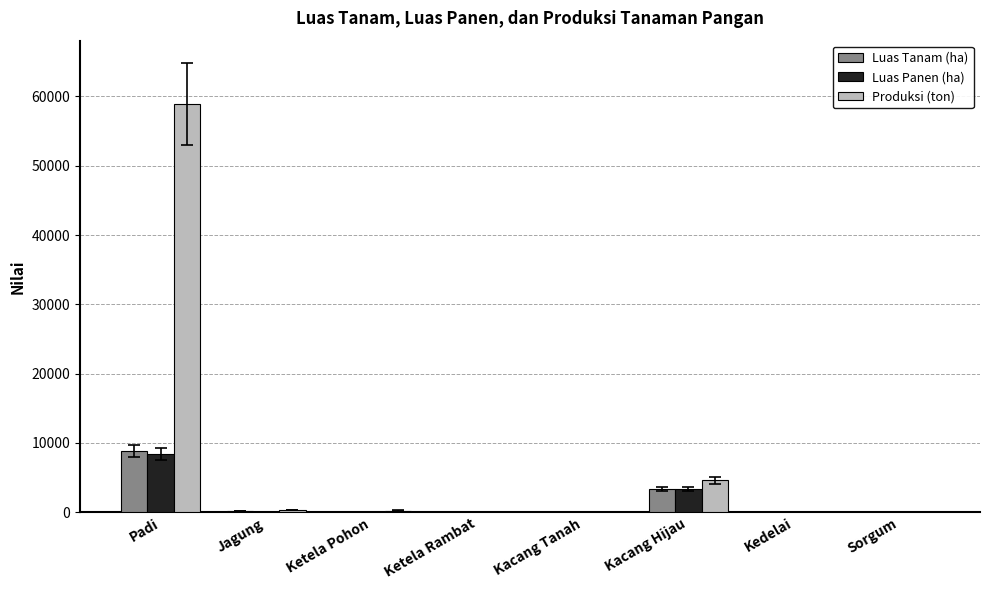

Which series has the widest spread of values?

Produksi (ton)